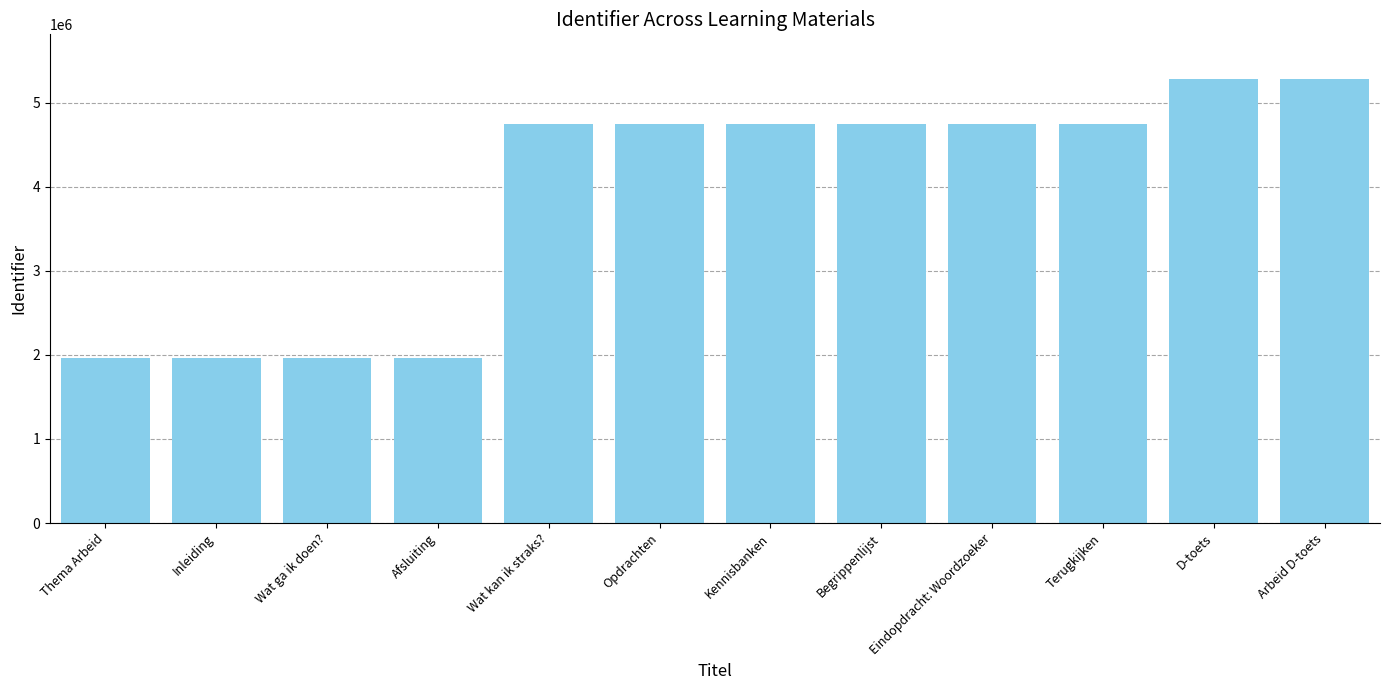

How many distinct data groups are displayed?

1